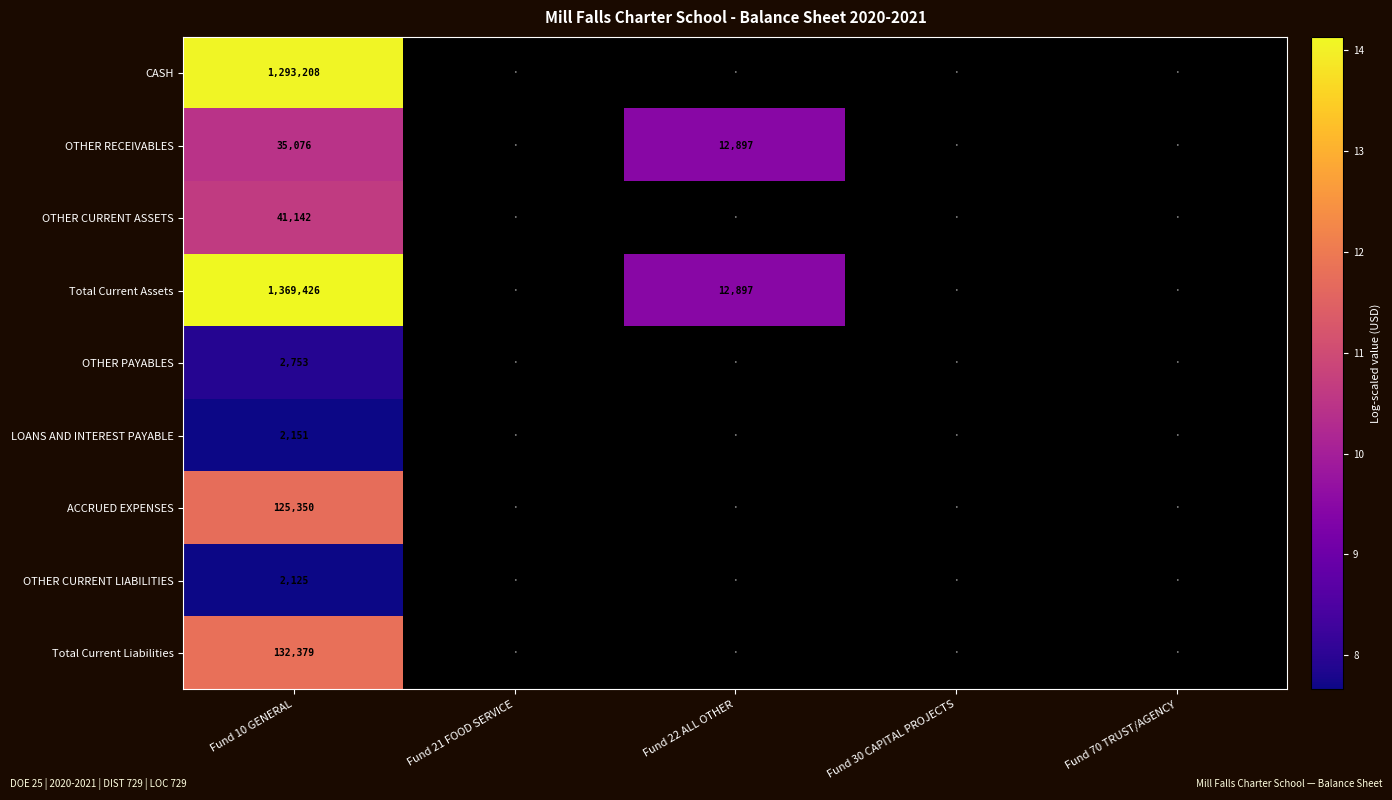

True or false: OTHER RECEIVABLES has a value of 21050 at Fund 22 ALL OTHER.

False